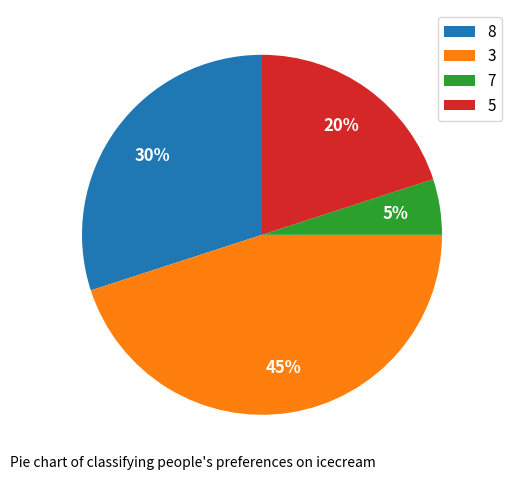

To the nearest percent, what is the combined percentage of 8 and 5?

50%